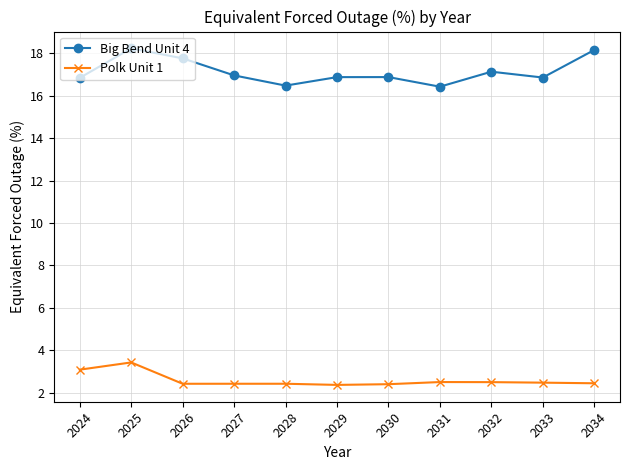

The value of Polk Unit 1 at 2033 is 2.5. True or false?

True